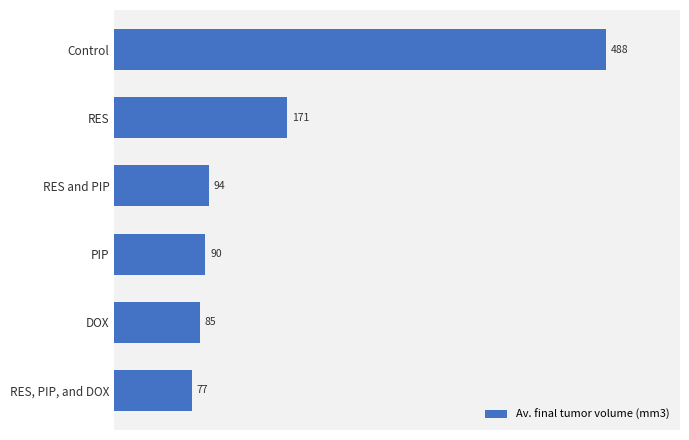

What is the average value?

167.5